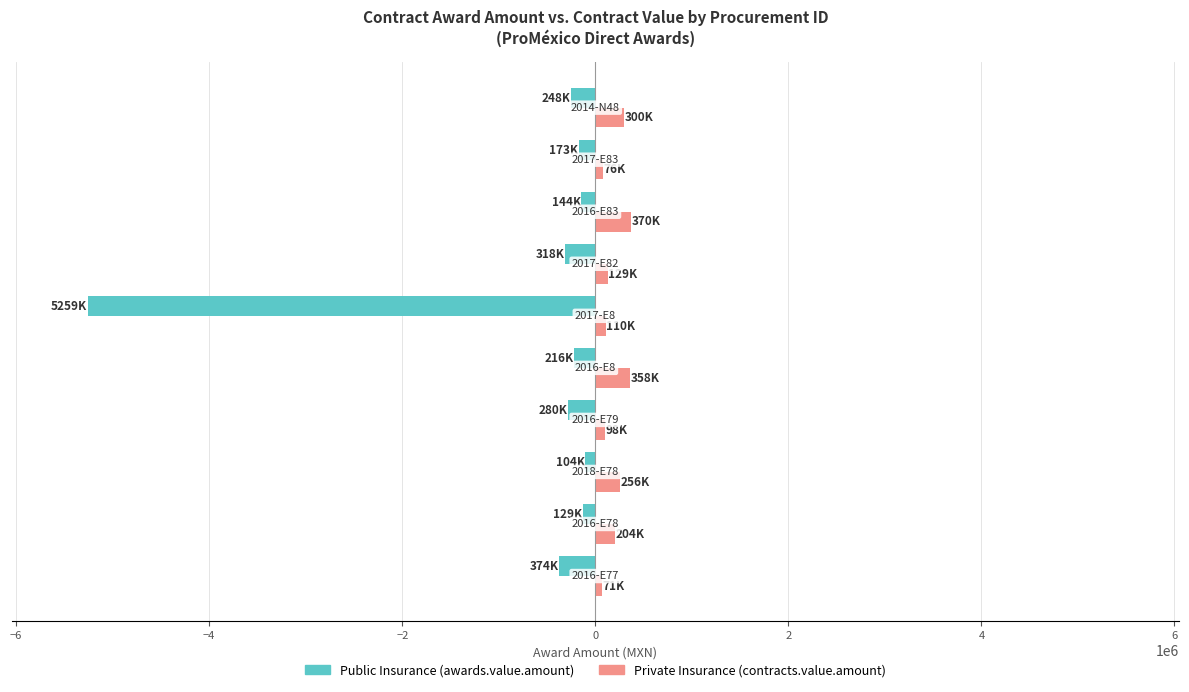

What is the maximum value shown in the chart?

370000.0